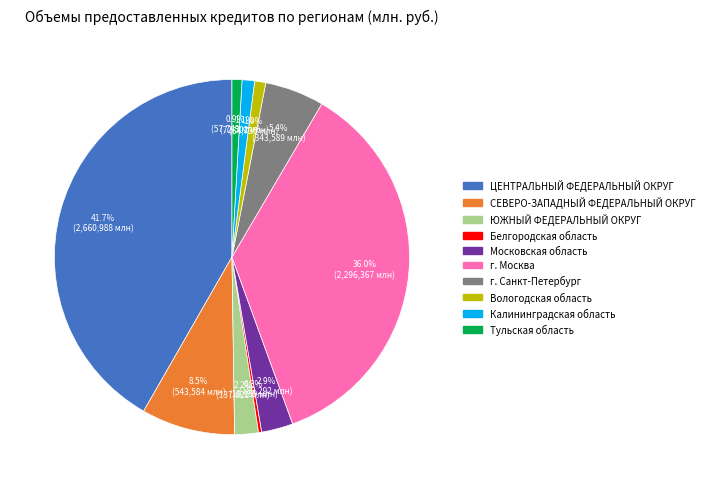

The ЮЖНЫЙ ФЕДЕРАЛЬНЫЙ ОКРУГ slice represents 14% of the pie. True or false?

False